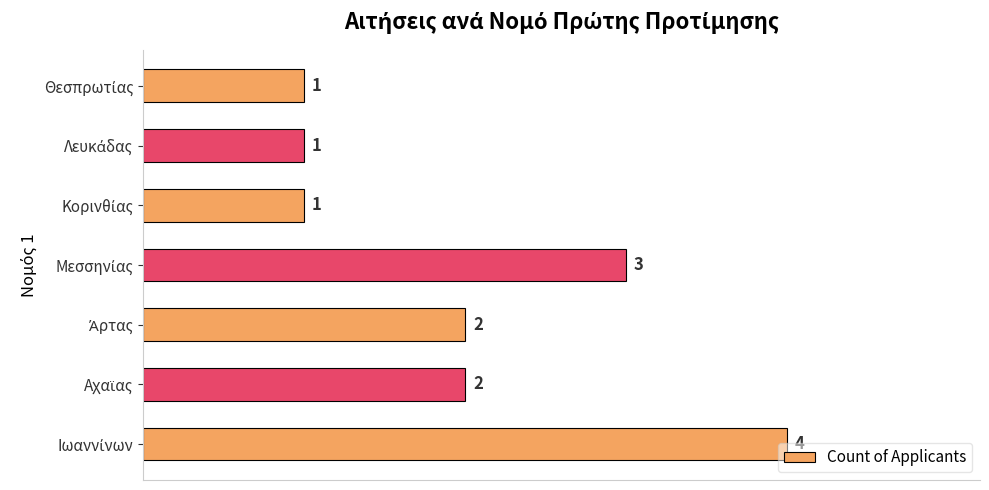

What is the sum of all values?

14